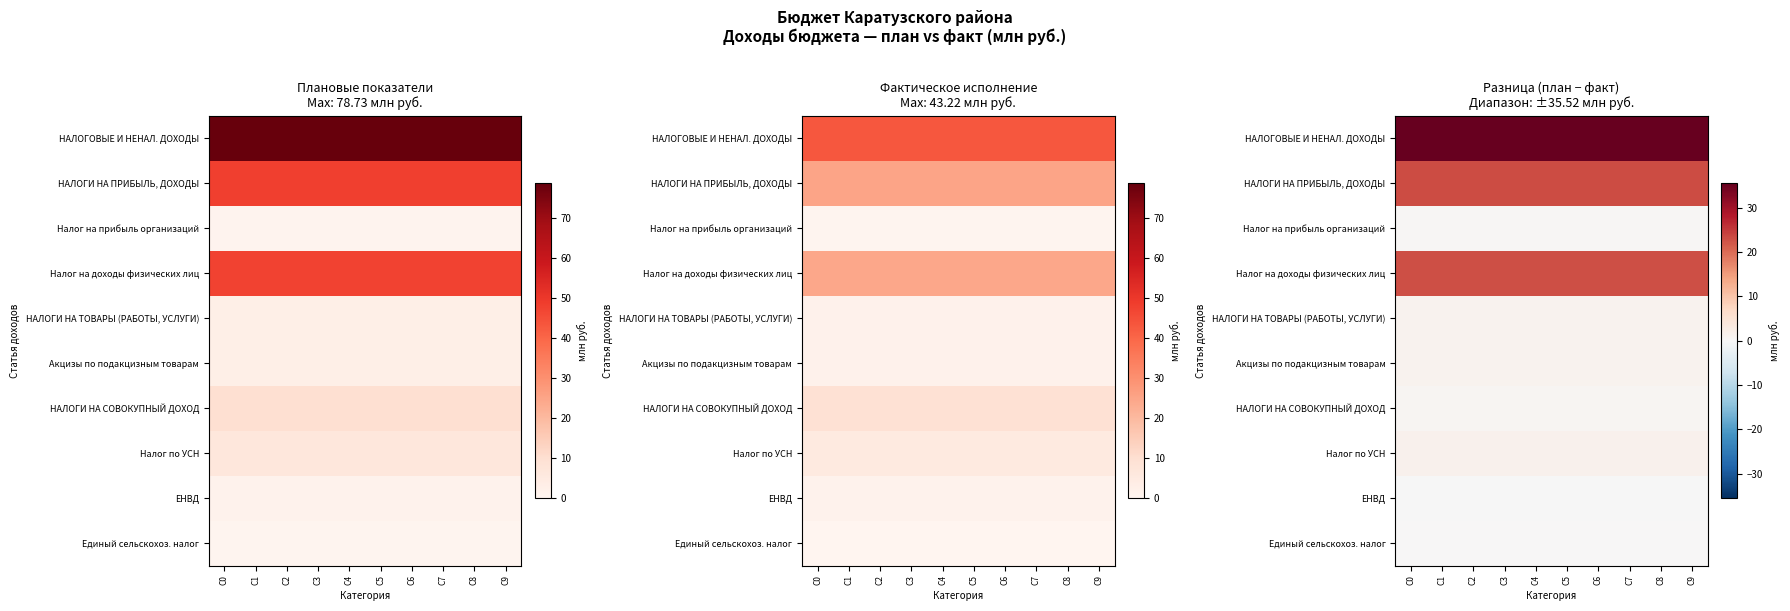

Between C3 and C5, which series saw the biggest shift?

НАЛОГОВЫЕ И НЕНАЛ. ДОХОДЫ